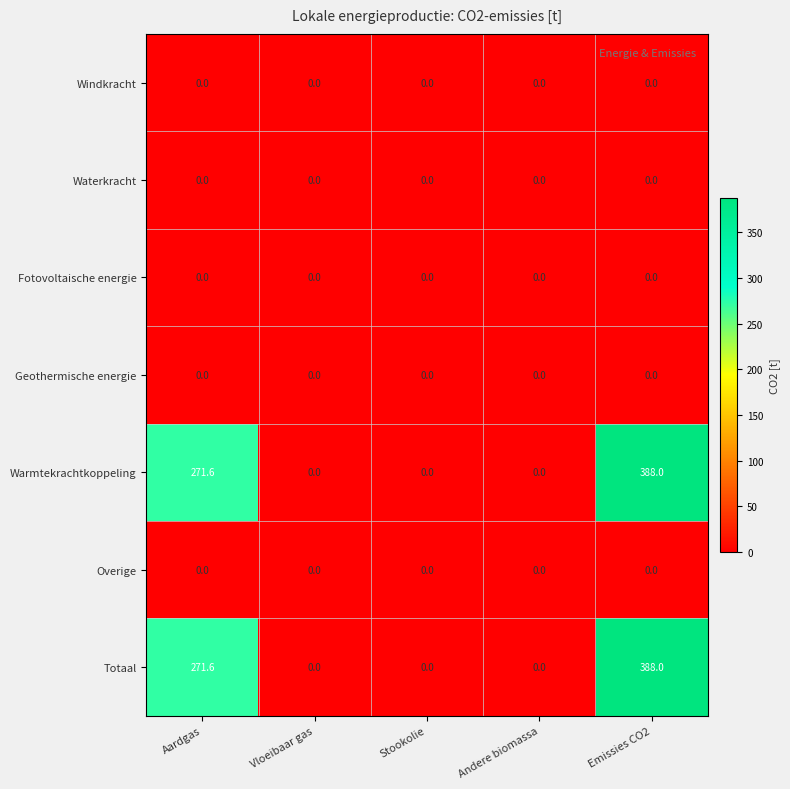

The Overige series shows 0.0 at Vloeibaar gas. True or false?

True